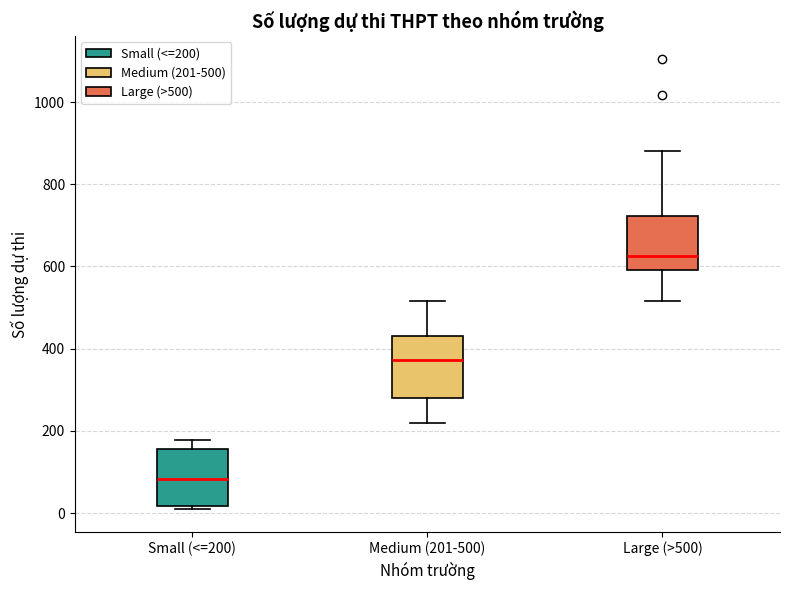

Reading left to right, read every box against the y-axis: the position of its median line, the range the box covers, and the ends of its whiskers. The values are not printed on the chart, so give them approximately, as read against the axis.

Small (<=200): median 80, box 20 to 160, whiskers 0 to 180
Medium (201-500): median 380, box 280 to 440, whiskers 220 to 520
Large (>500): median 620, box 600 to 720, whiskers 520 to 880